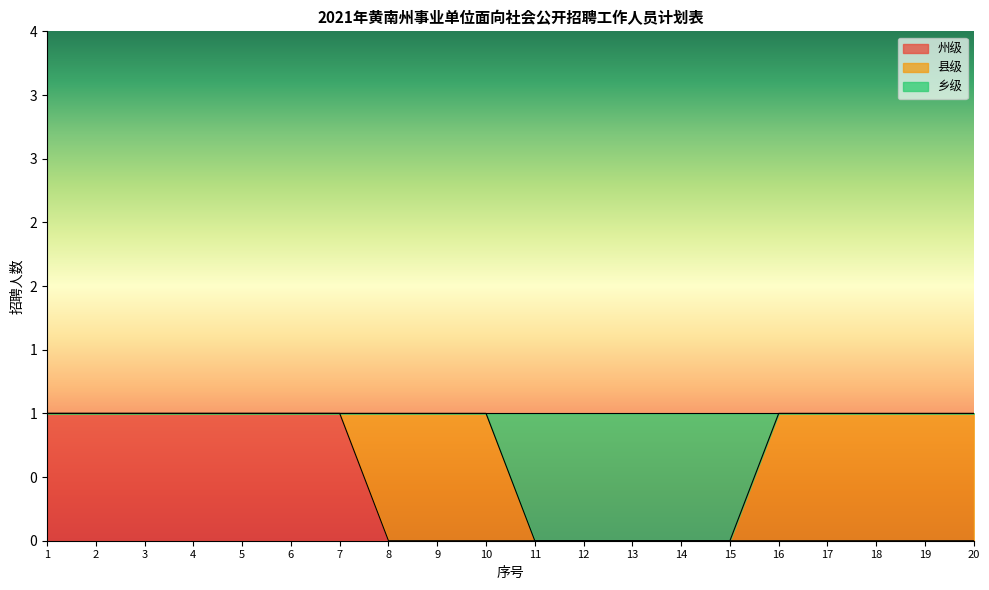

Which label corresponds to the largest value in the chart?

1